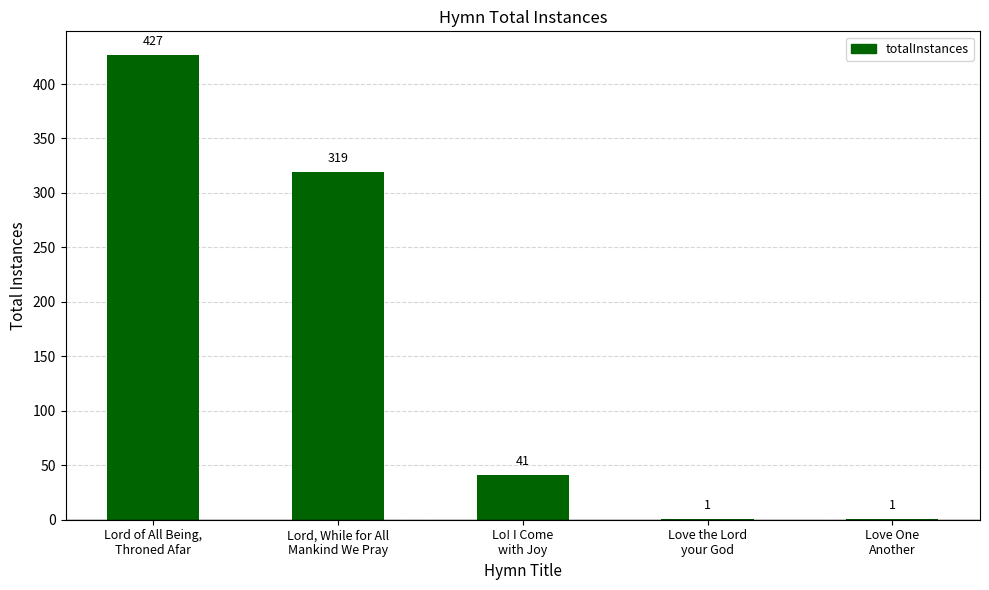

How many data points does each series have?

5